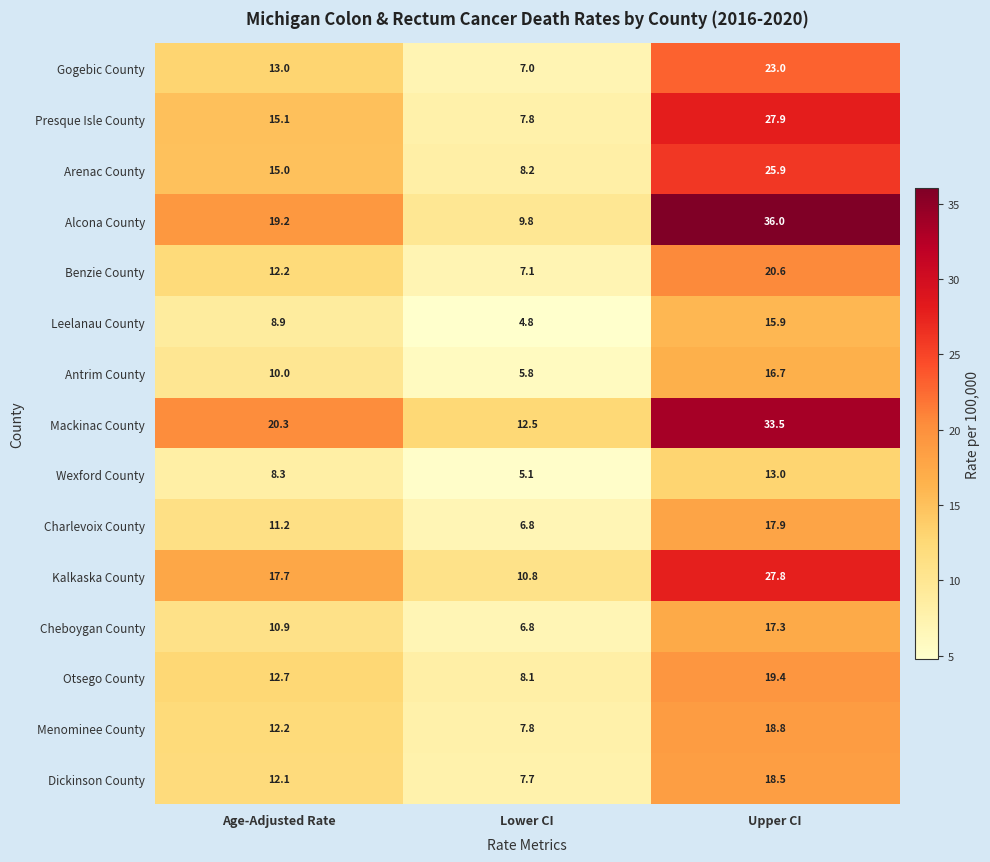

What is the sum of the Otsego County values at Lower CI and Upper CI?

27.5